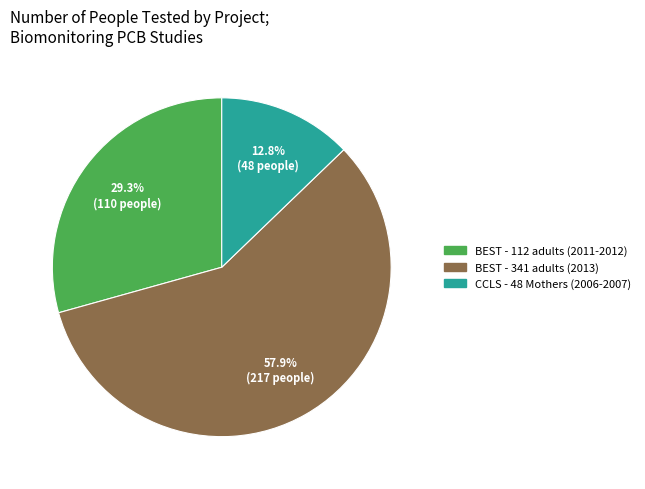

Is there any slice that represents more than half of the pie?

Yes